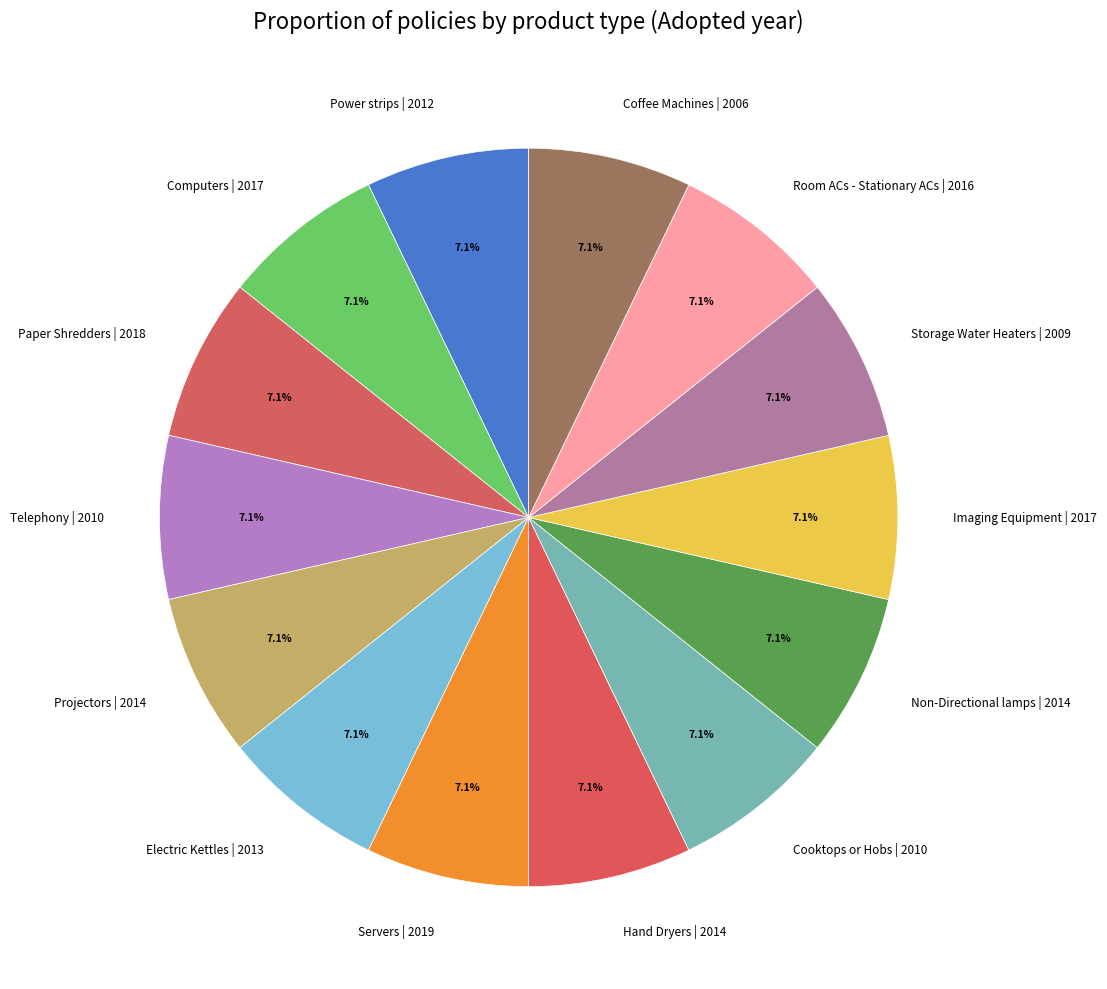

Is there any slice that represents more than half of the pie?

No